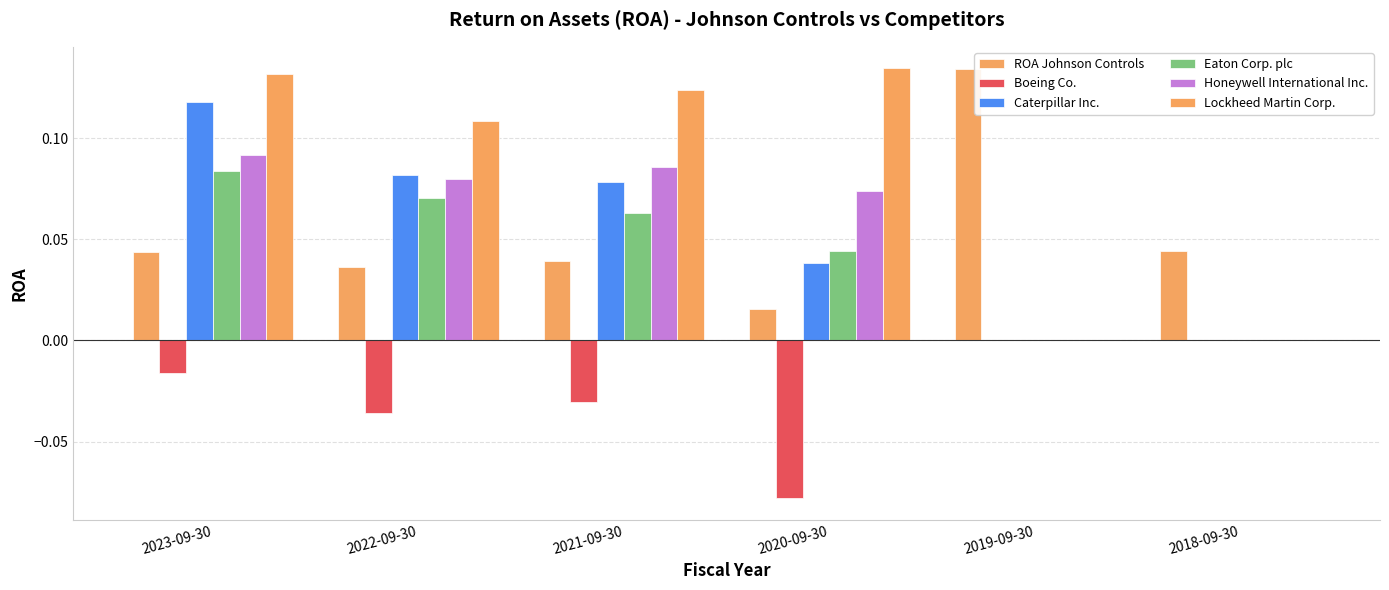

Does the chart contain stacked bars?

No